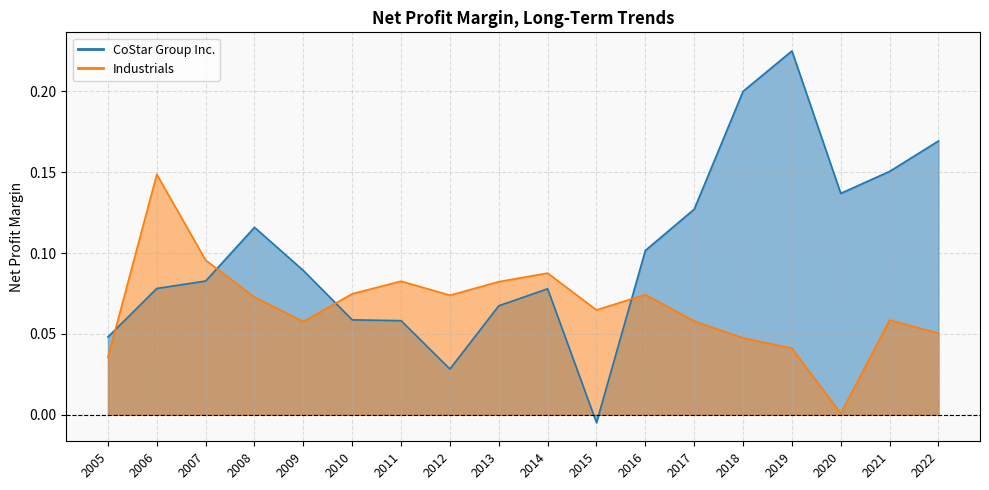

Where is CoStar Group Inc. nearest to the value 0?

2015